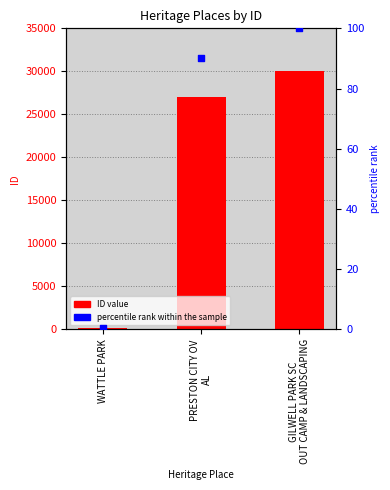

Which series has the largest total across all categories?

ID